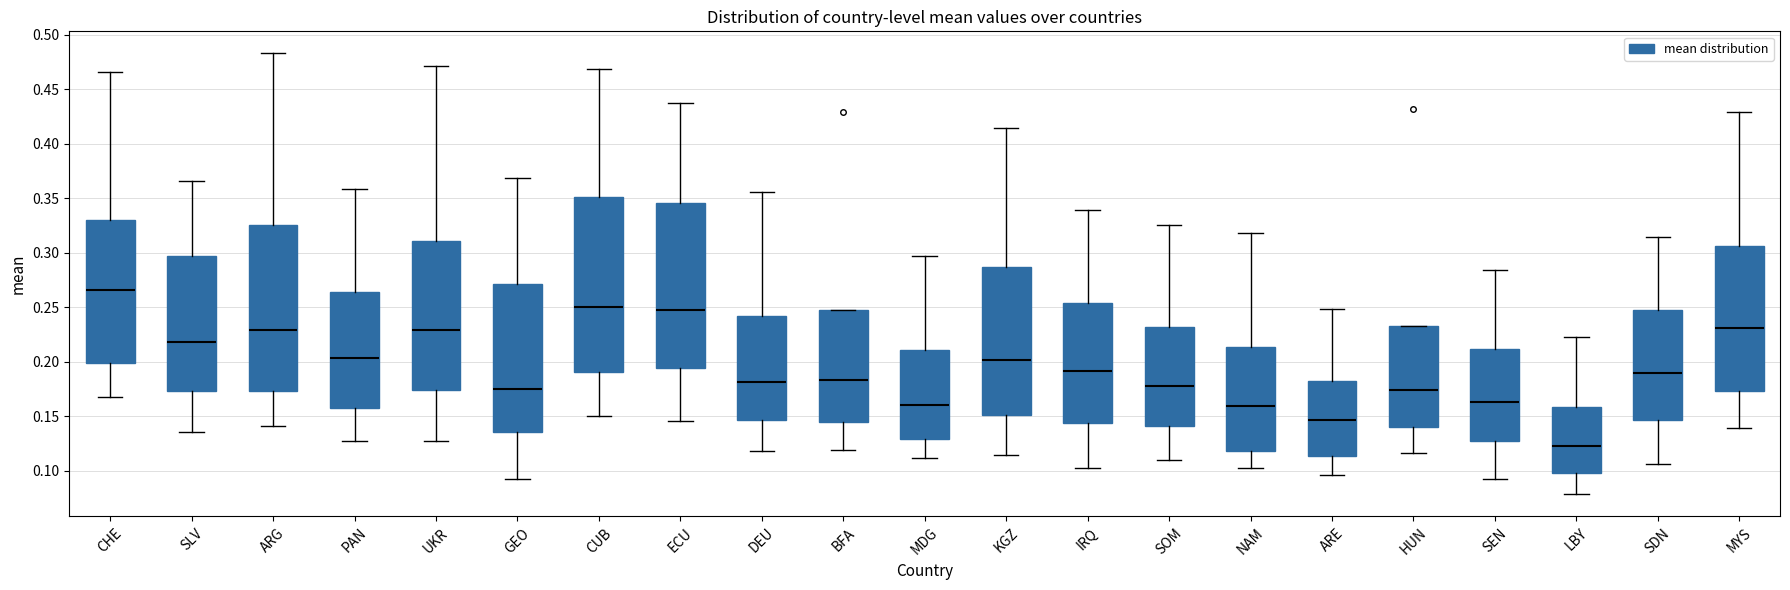

Comparing the boxes themselves (not the whiskers), which one is the tallest?

CUB